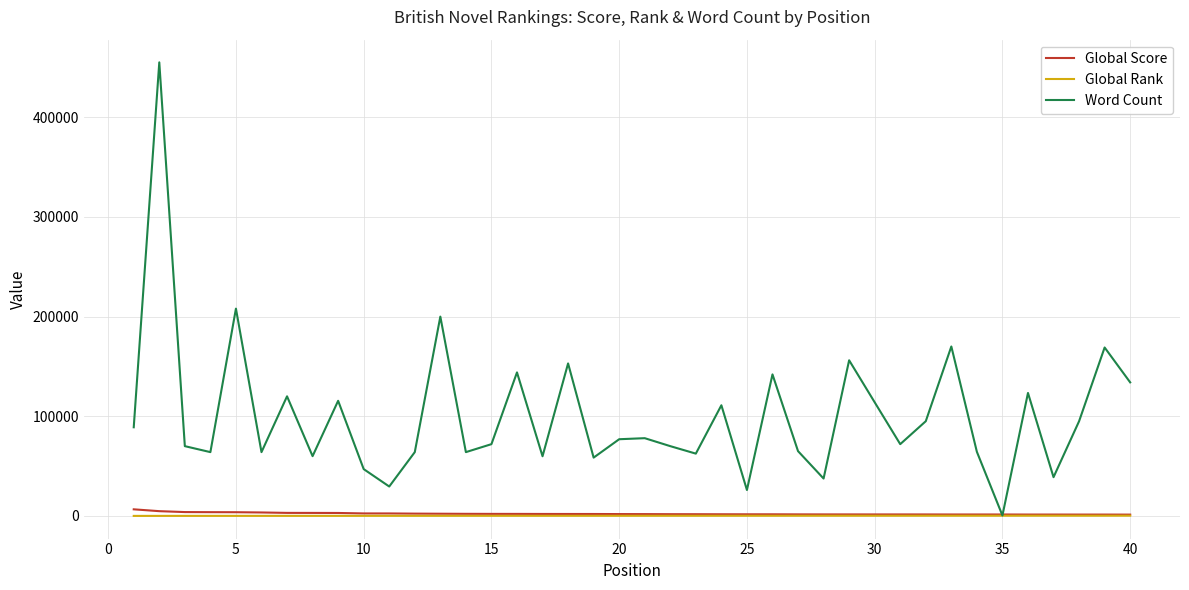

Which series has the largest range (max minus min)?

Word Count